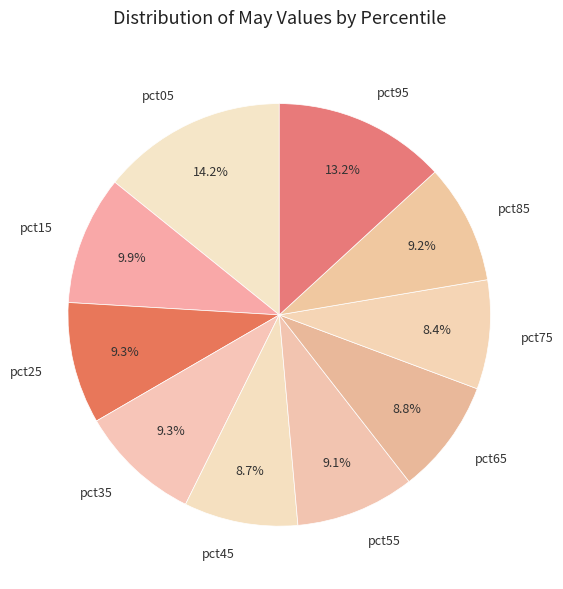

What portion of the pie excludes pct35?

90.7%